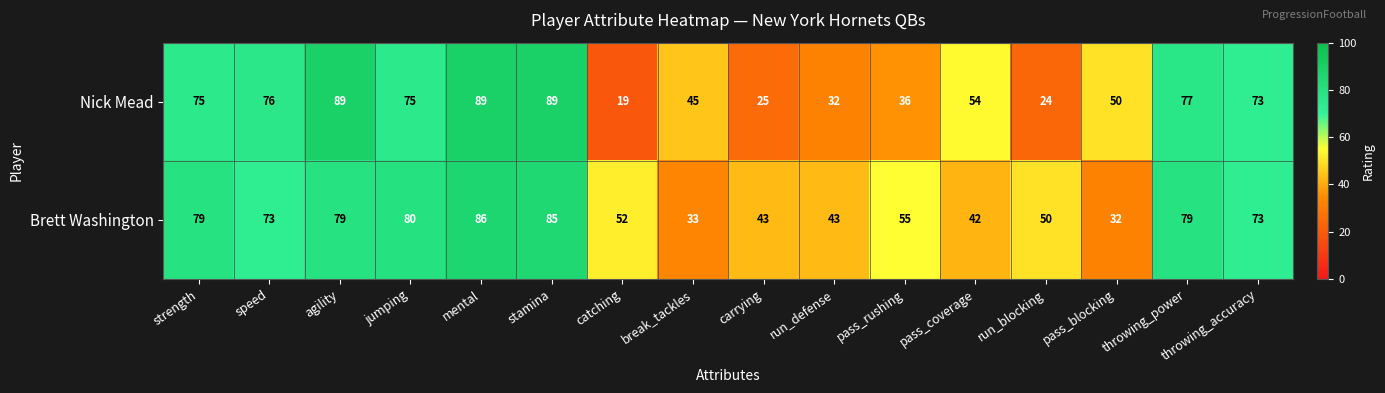

At which label is Brett Washington closest to 59?

pass_rushing